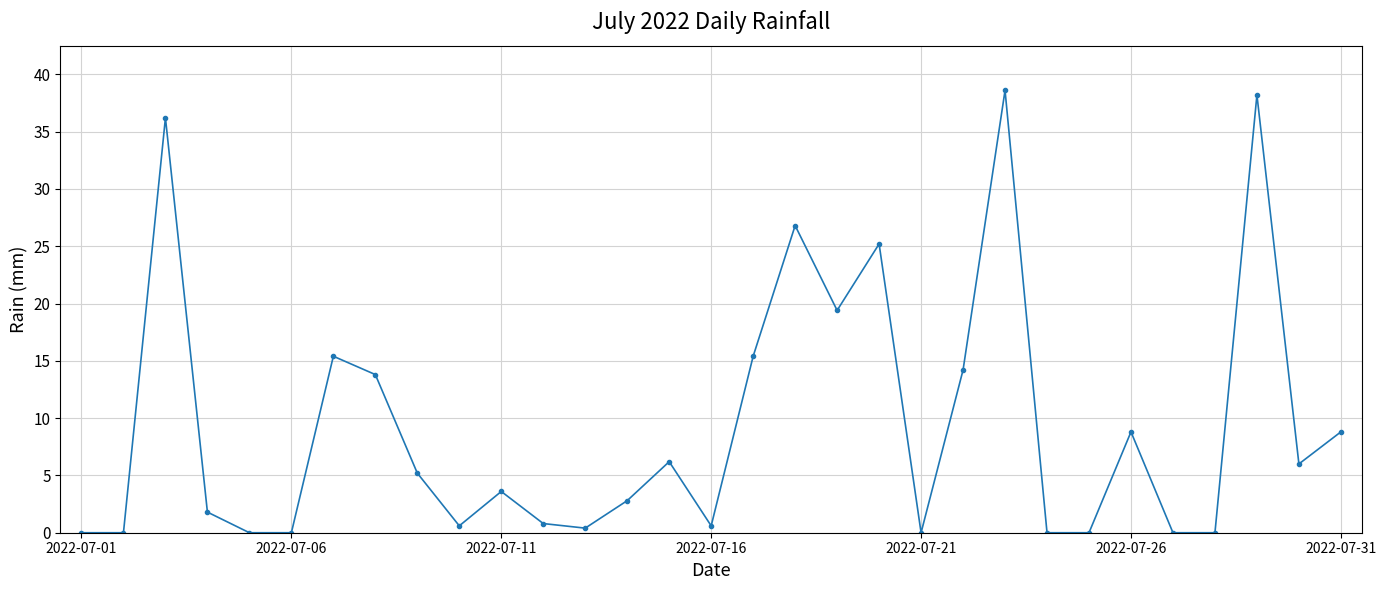

What is the greatest value displayed?

38.6